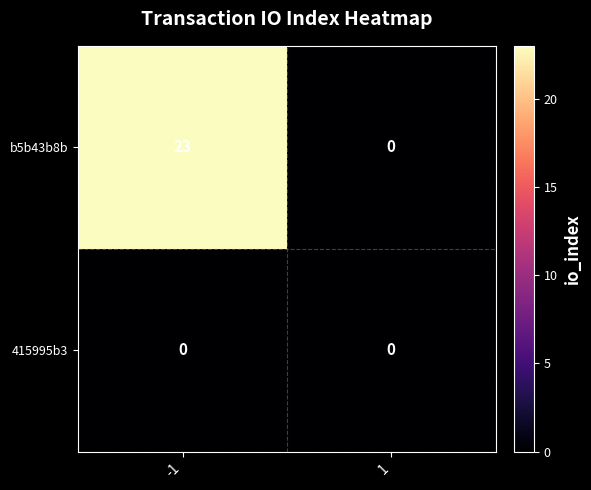

Is it true that 415995b3 equals 0 at 1?

True